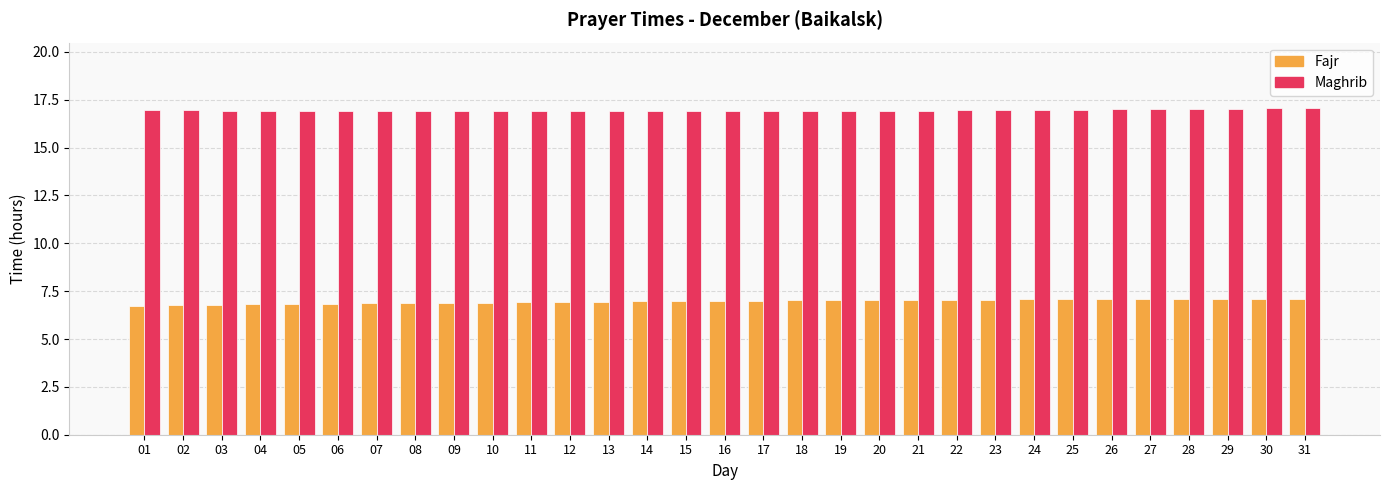

Does the chart contain stacked bars?

No